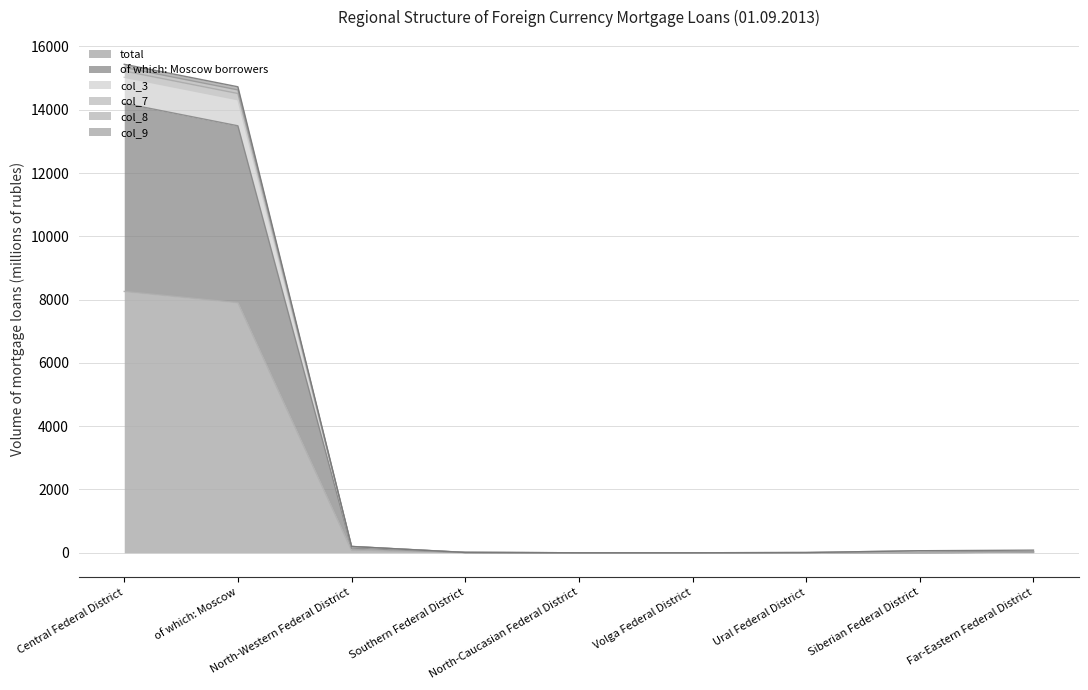

What position from the right is Central Federal District?

9